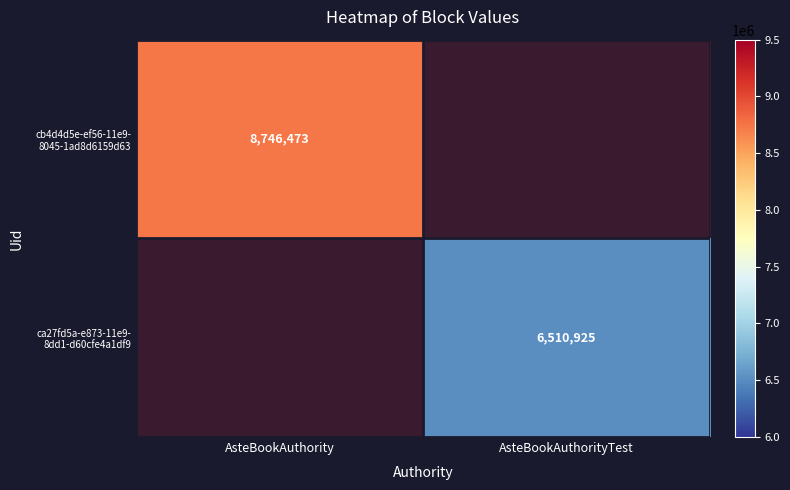

The ca27fd5a-e873-11e9- 8dd1-d60cfe4a1df9 series shows 6510925.0 at AsteBookAuthorityTest. True or false?

True